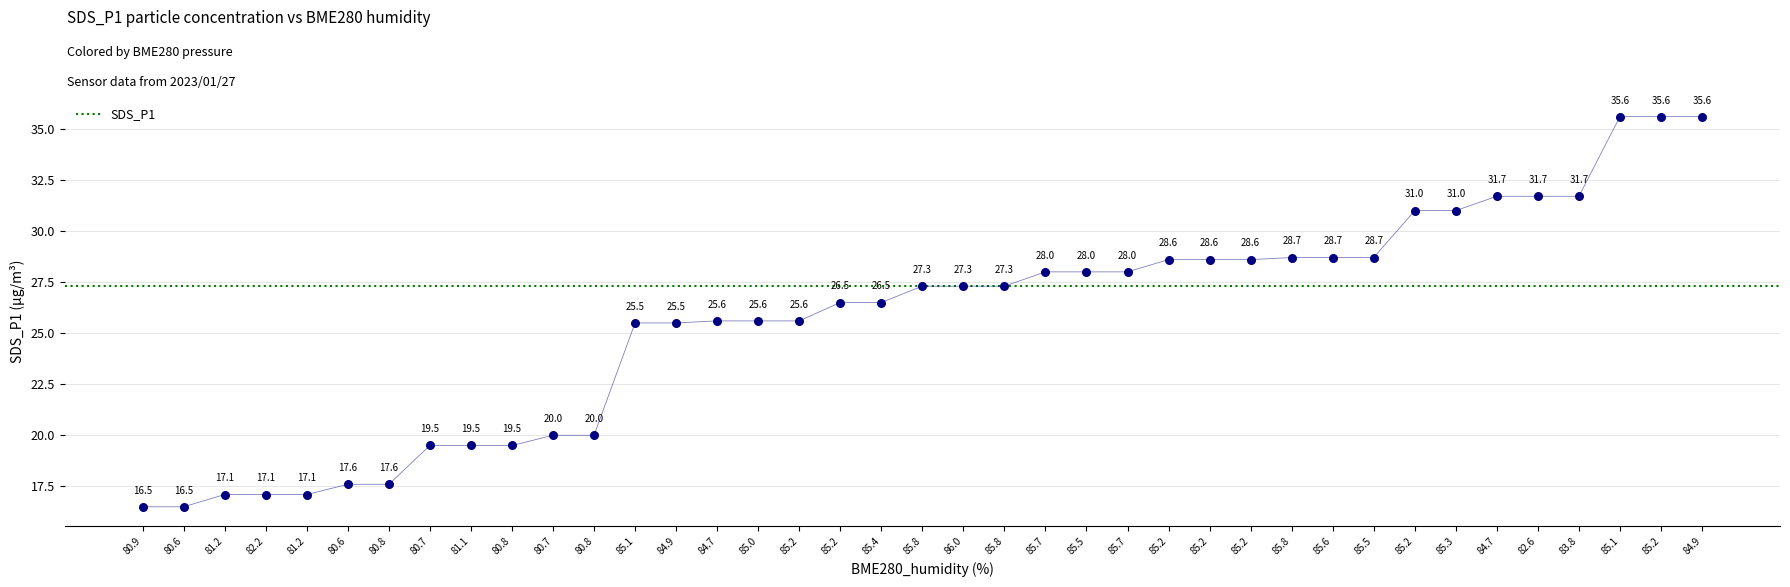

What Y value in the scatter plot is closest to 26?

25.6